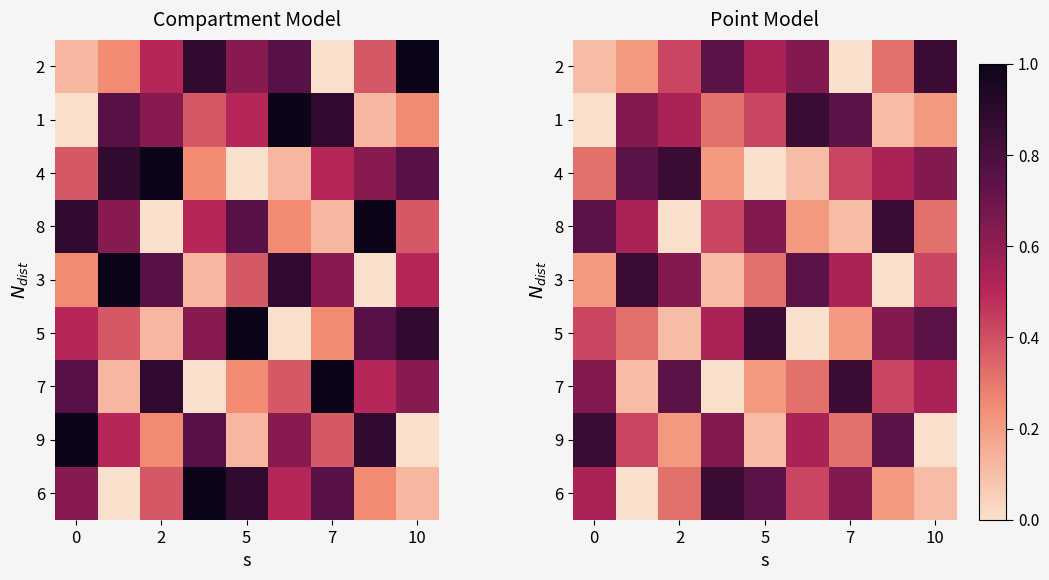

Which category has the lowest value across all series?

7